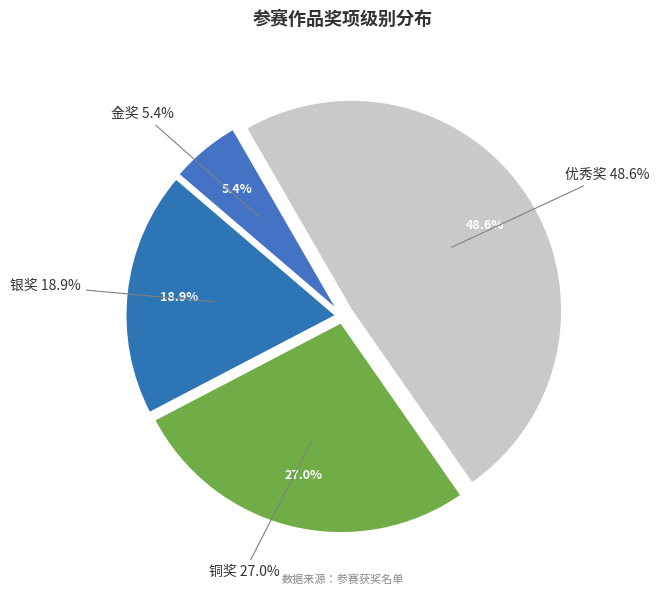

Is there any slice that represents more than half of the pie?

No